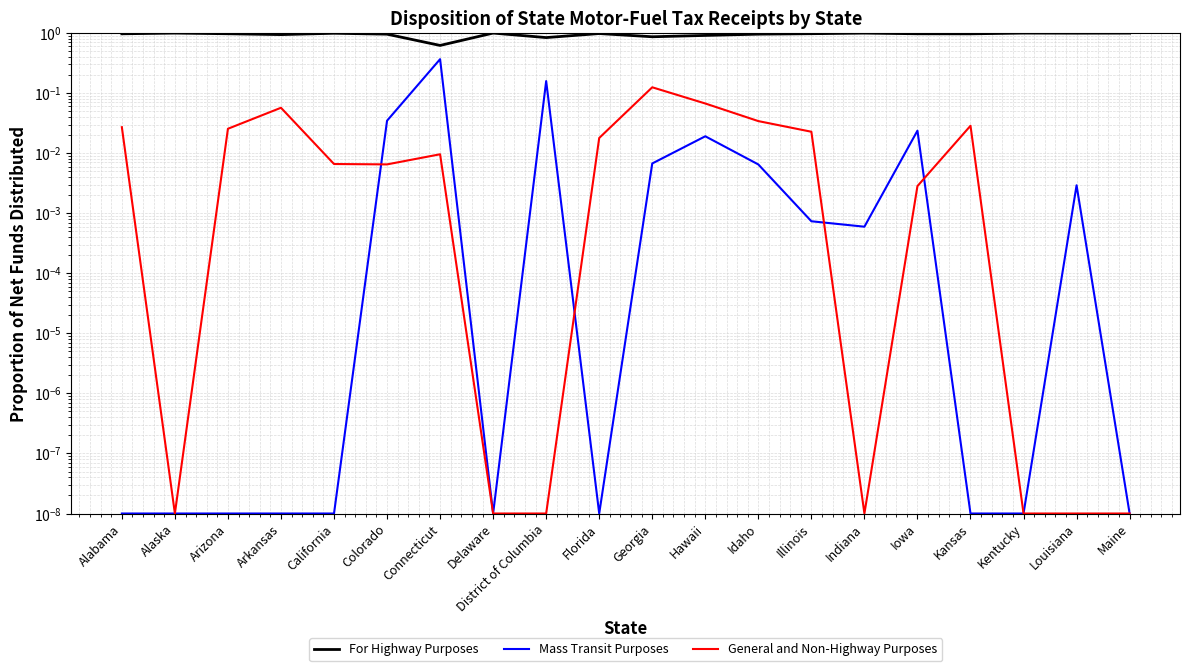

What is the difference between the General and Non-Highway Purposes values at Arkansas and Kentucky?

0.1